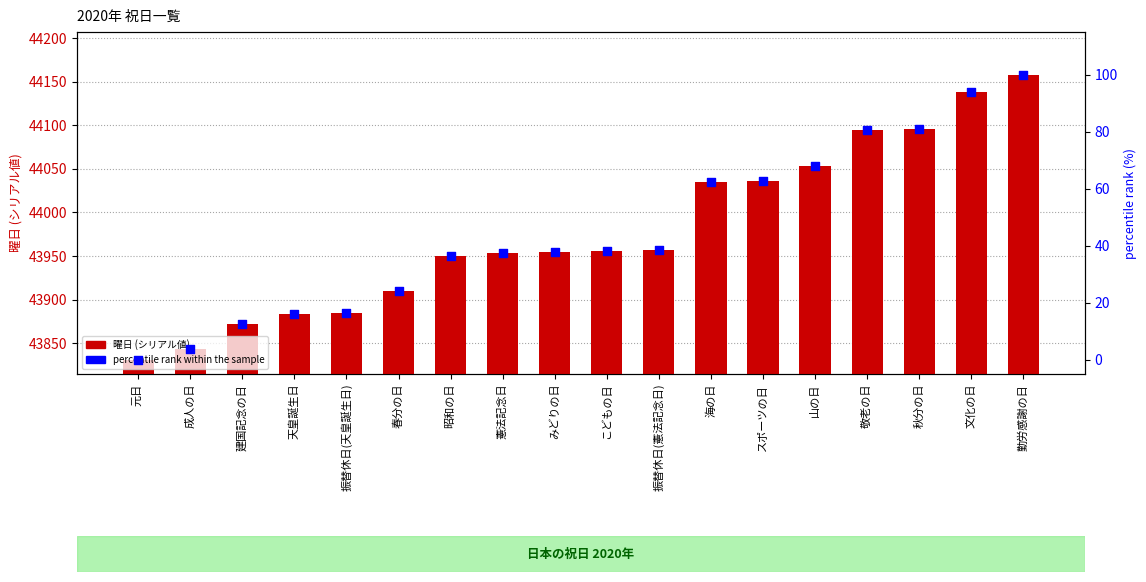

At which category is the sum across all series the highest?

勤労感謝の日